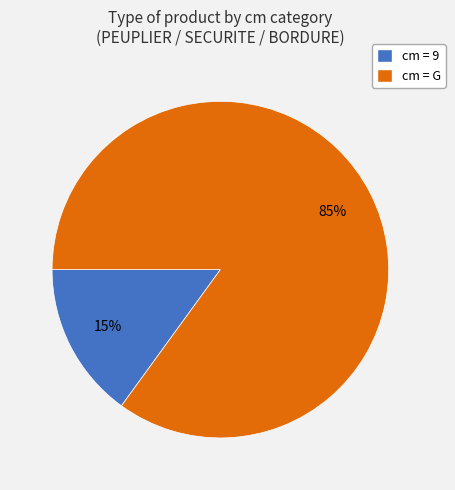

Is there any slice that represents more than half of the pie?

Yes